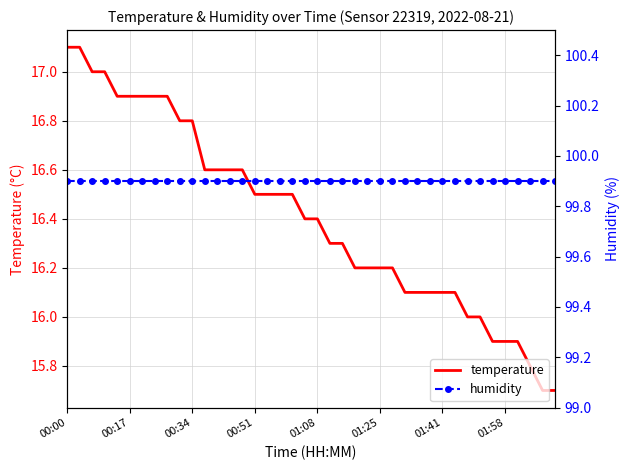

Reading right to left, what are all the values shown in this chart?

temperature: 15.7	15.7	15.8	15.9	15.9	15.9	16.0	16.0	16.1	16.1	16.1	16.1	16.1	16.2	16.2	16.2	16.2	16.3	16.3	16.4	16.4	16.5	16.5	16.5	16.5	16.6	16.6	16.6	16.6	16.8	16.8	16.9	16.9	16.9	16.9	16.9	17.0	17.0	17.1	17.1
humidity: 99.9	99.9	99.9	99.9	99.9	99.9	99.9	99.9	99.9	99.9	99.9	99.9	99.9	99.9	99.9	99.9	99.9	99.9	99.9	99.9	99.9	99.9	99.9	99.9	99.9	99.9	99.9	99.9	99.9	99.9	99.9	99.9	99.9	99.9	99.9	99.9	99.9	99.9	99.9	99.9